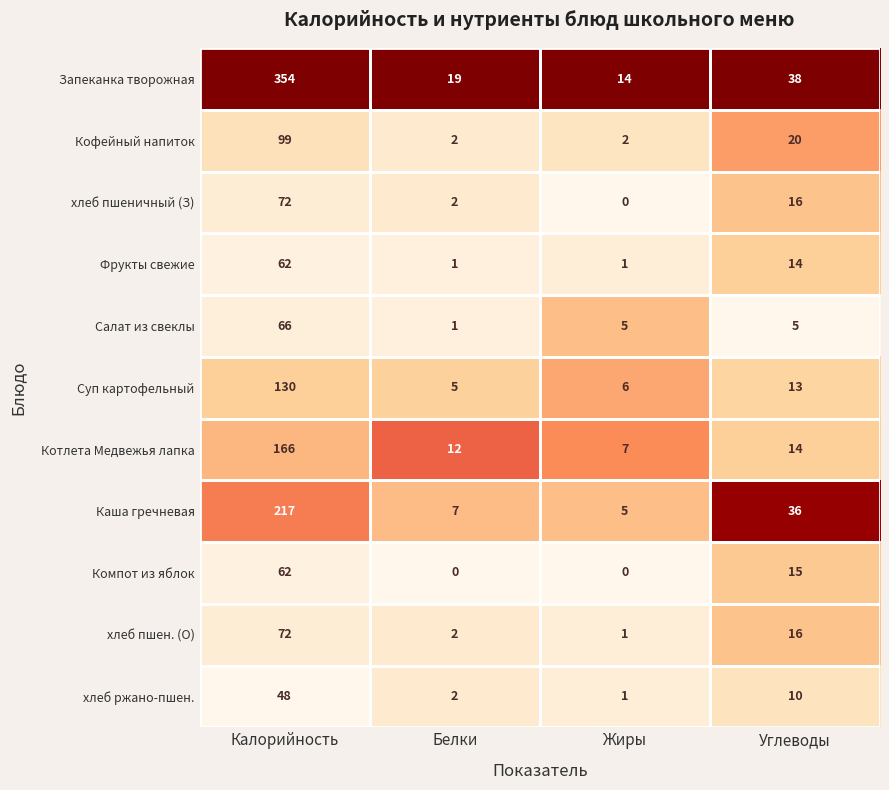

Between Жиры and Углеводы, which series saw the biggest shift?

Каша гречневая